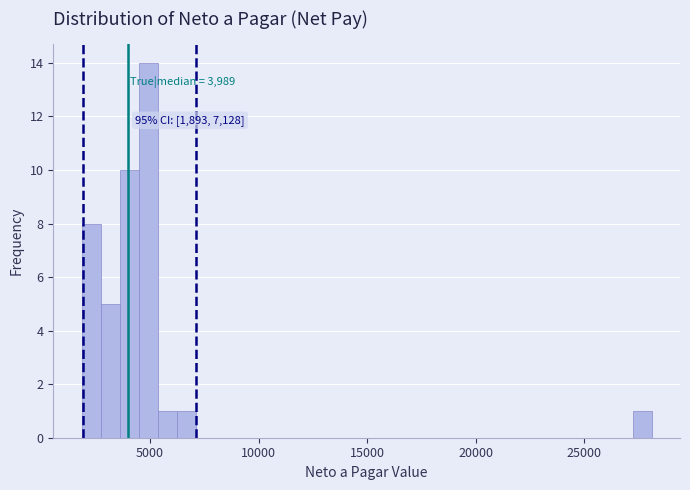

Around what value on the x-axis is the tallest bar? Give the approximate position of its centre, as read against the axis.

5000